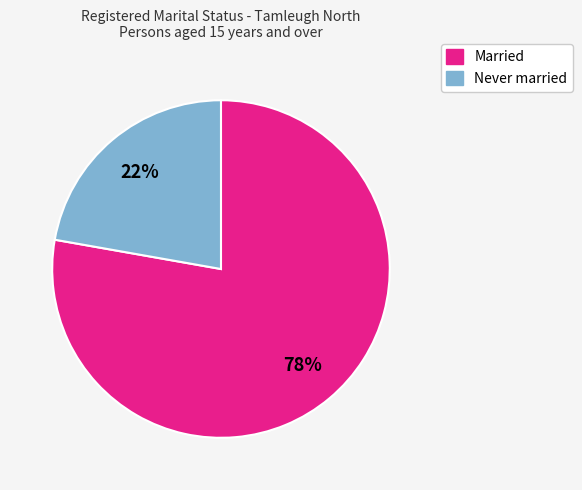

To the nearest percent, what is the average slice percentage?

50%